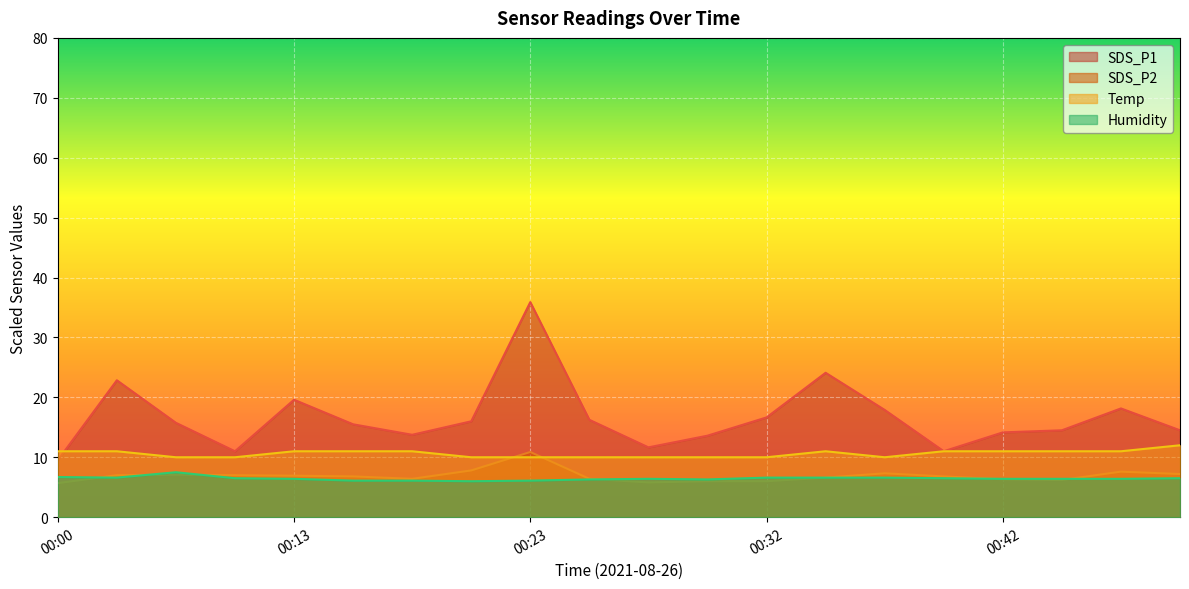

What is the average value of the SDS_P2 series?

6.9